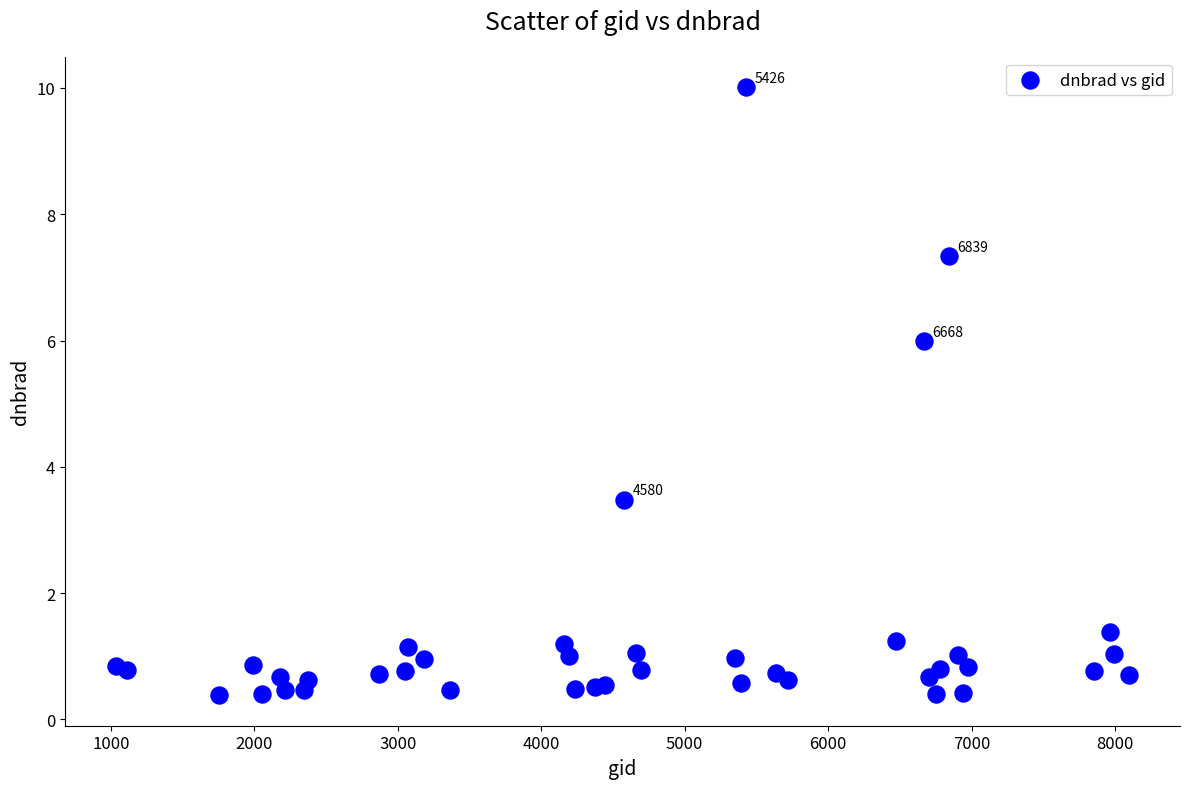

What Y value in the scatter plot is closest to 5?

6.0